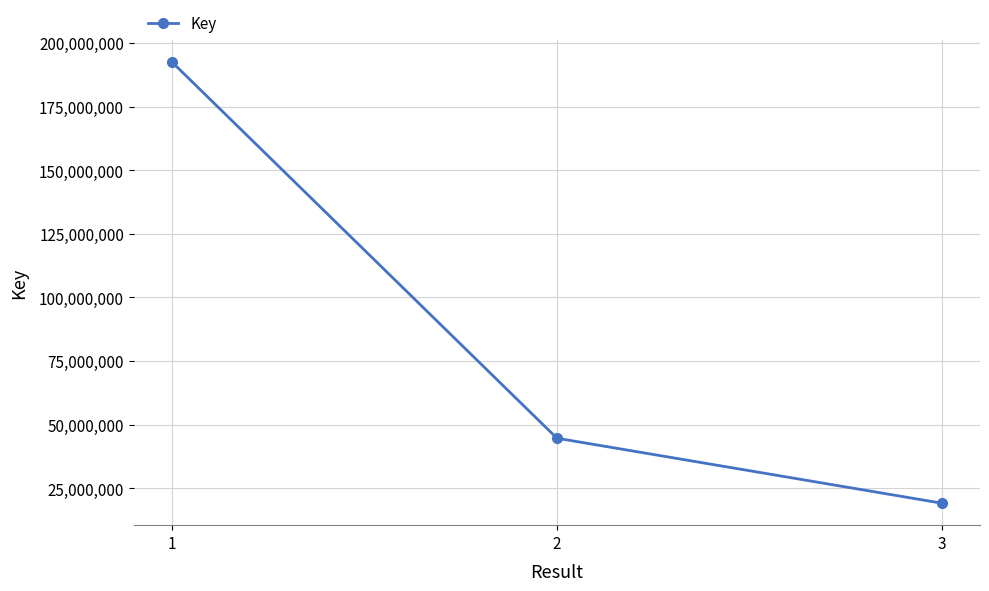

What is the ratio of the value at 2 to the value at 3?

2.3